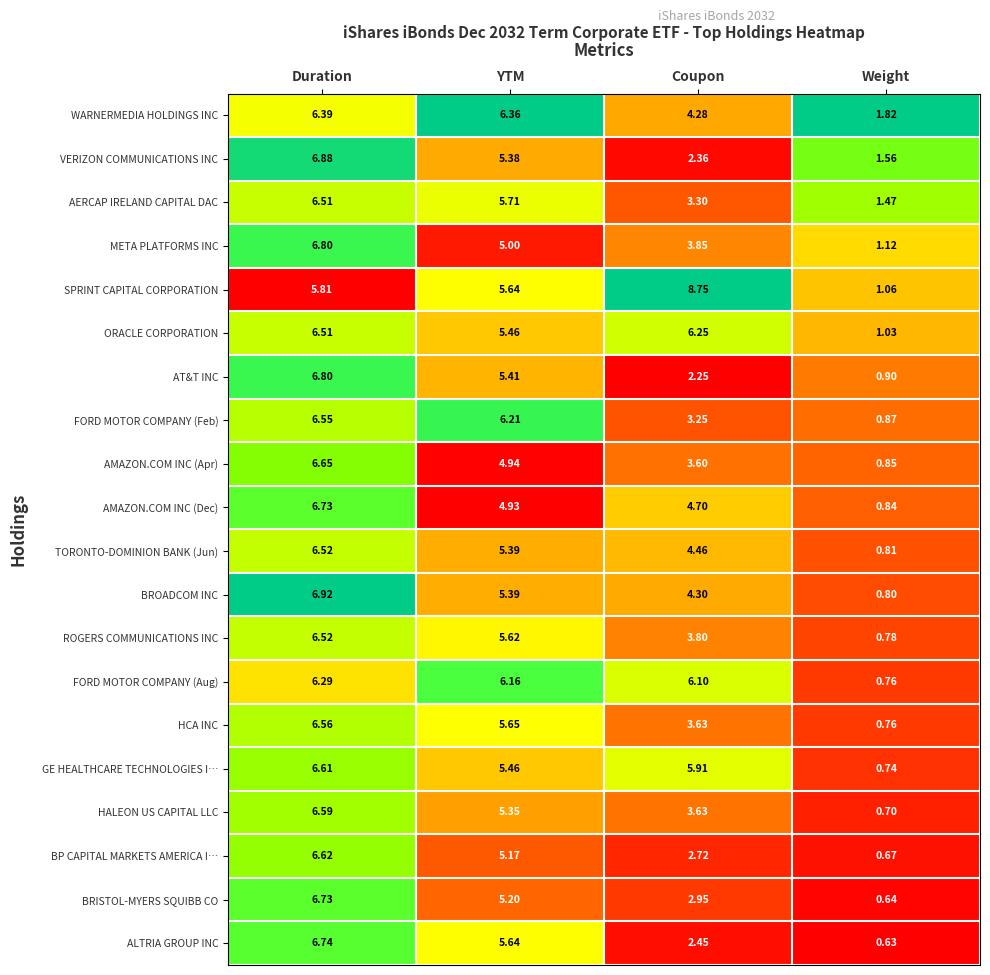

List the labels in order of TORONTO-DOMINION BANK (Jun) value, smallest first.

Weight, Coupon, YTM, Duration